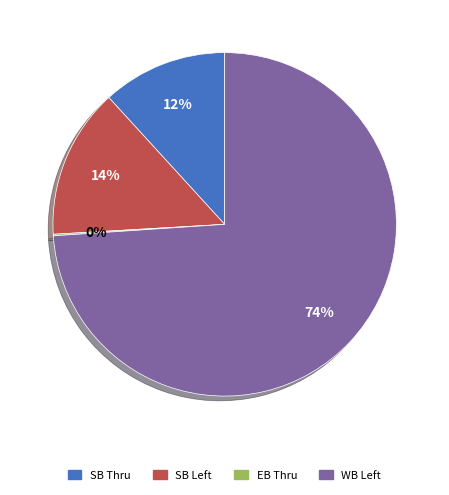

To the nearest percent, what percentage of the pie is SB Thru?

12%